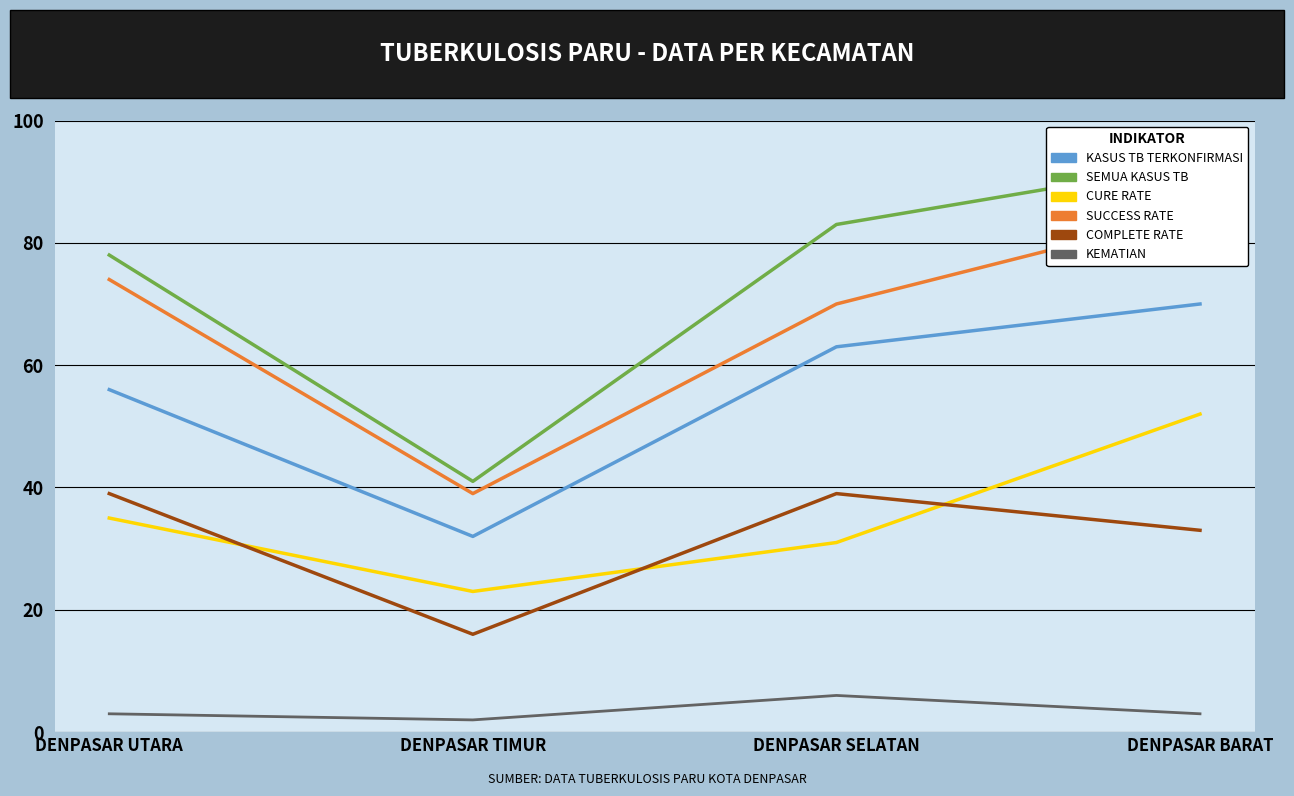

Reading right to left, transcribe all the data shown in this chart.

JUMLAH KASUS TB PARU TERKONFIRMASI: DENPASAR BARAT=70	DENPASAR SELATAN=63	DENPASAR TIMUR=32	DENPASAR UTARA=56
JUMLAH SEMUA KASUS TB TERDAFTAR: DENPASAR BARAT=93	DENPASAR SELATAN=83	DENPASAR TIMUR=41	DENPASAR UTARA=78
ANGKA KESEMBUHAN (CURE RATE): DENPASAR BARAT=52	DENPASAR SELATAN=31	DENPASAR TIMUR=23	DENPASAR UTARA=35
ANGKA KEBERHASILAN PENGOBATAN (SUCCESS RATE): DENPASAR BARAT=85	DENPASAR SELATAN=70	DENPASAR TIMUR=39	DENPASAR UTARA=74
ANGKA PENGOBATAN LENGKAP (COMPLETE RATE): DENPASAR BARAT=33	DENPASAR SELATAN=39	DENPASAR TIMUR=16	DENPASAR UTARA=39
JUMLAH KEMATIAN SELAMA PENGOBATAN: DENPASAR BARAT=3	DENPASAR SELATAN=6	DENPASAR TIMUR=2	DENPASAR UTARA=3